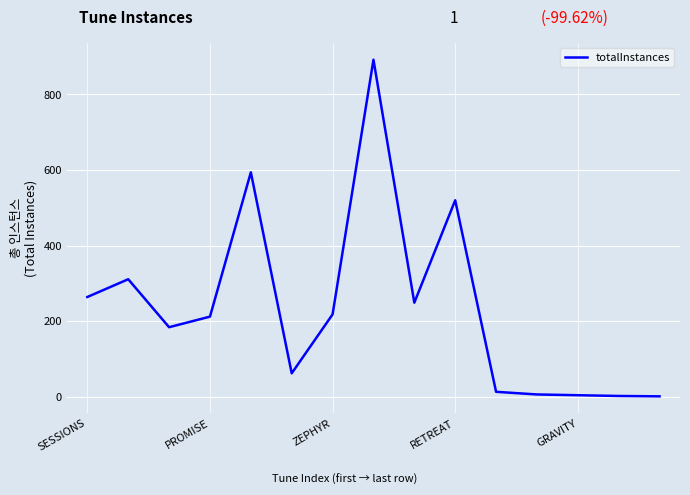

What is the difference between the maximum and minimum values?

891